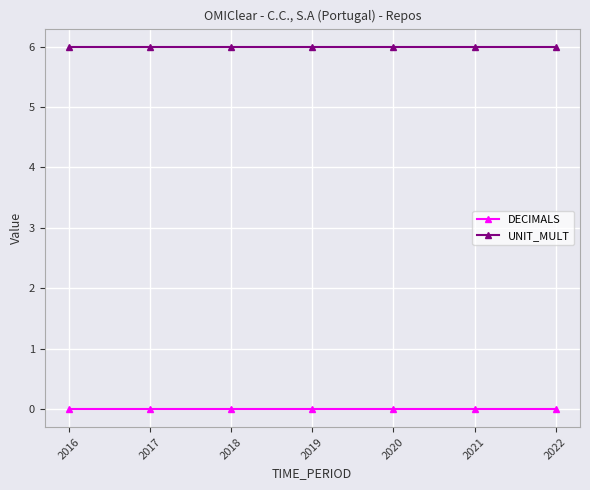

What is the spread (max minus min) of values at 2019?

6